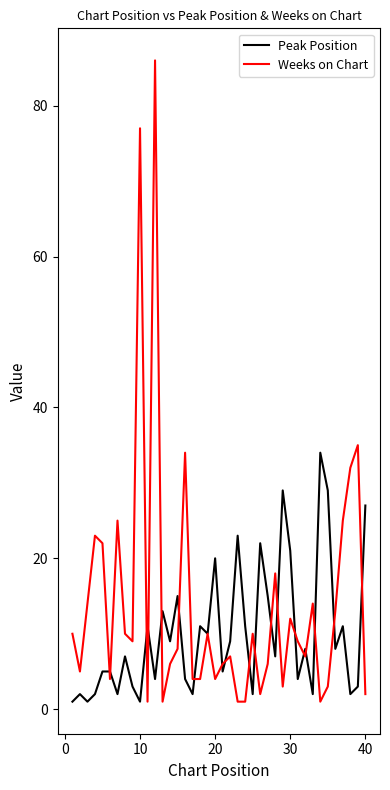

List the series in order of their peak value, lowest first.

Peak Position, Weeks on Chart